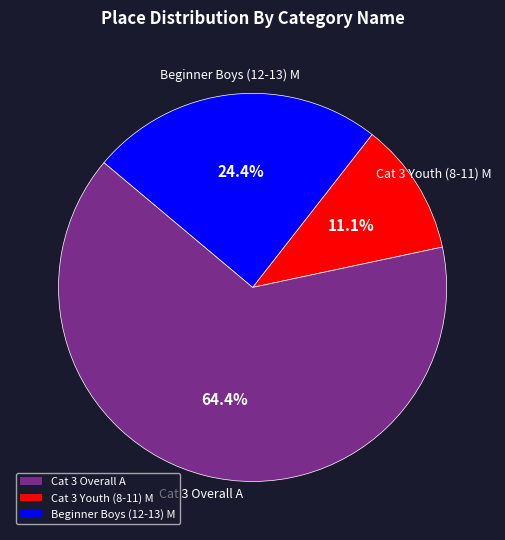

Between Beginner Boys (12-13) M and Cat 3 Youth (8-11) M, which is larger?

Beginner Boys (12-13) M